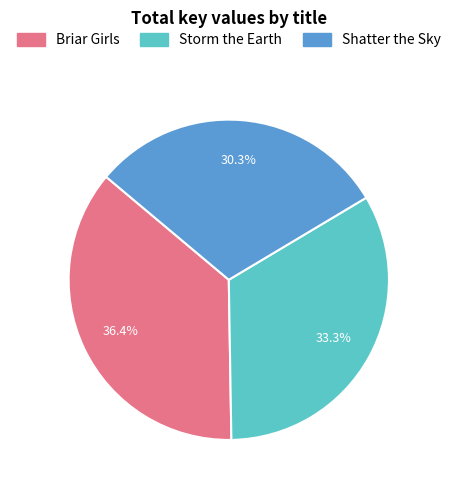

Does Briar Girls represent more than half of the total?

No